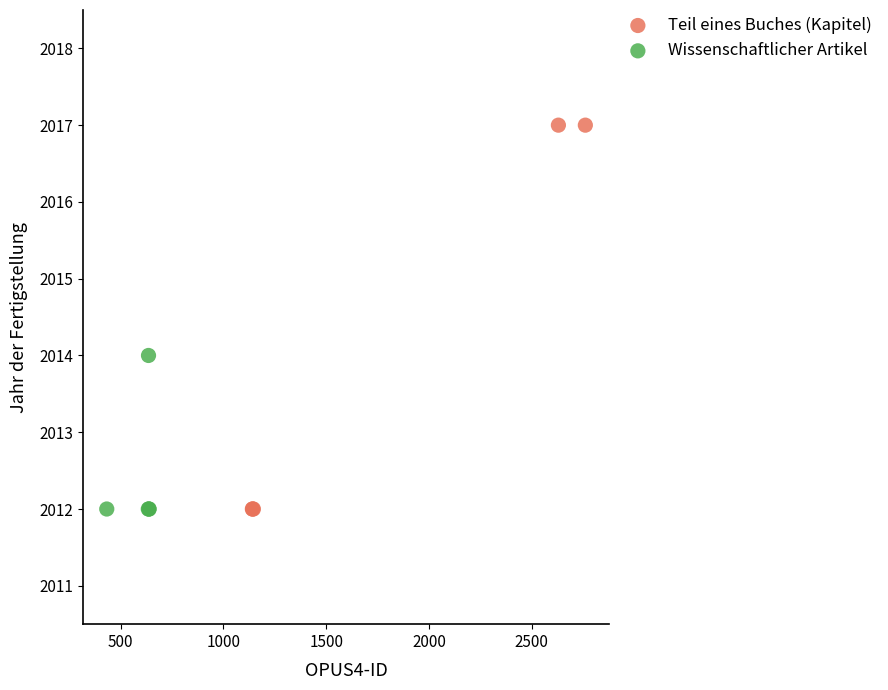

Which series has the widest spread of Y values?

Teil eines Buches (Kapitel)